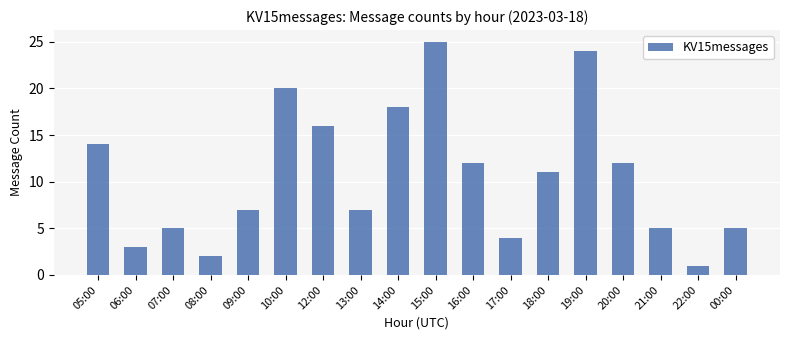

How many values are below 11?

9